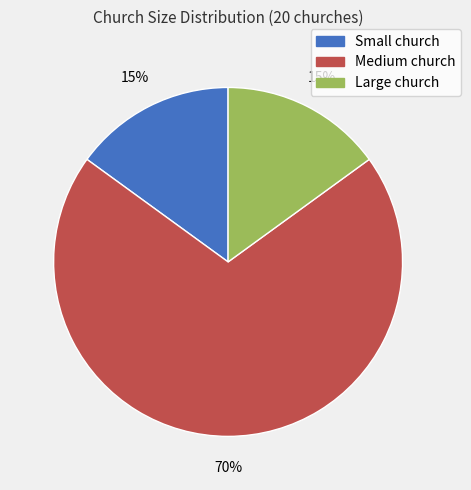

What percentage is the Medium church slice, to the nearest percent?

70%